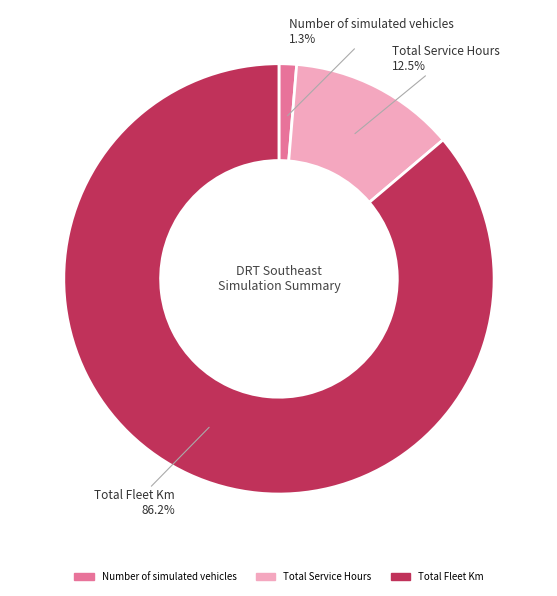

Count the number of slices in the pie.

3